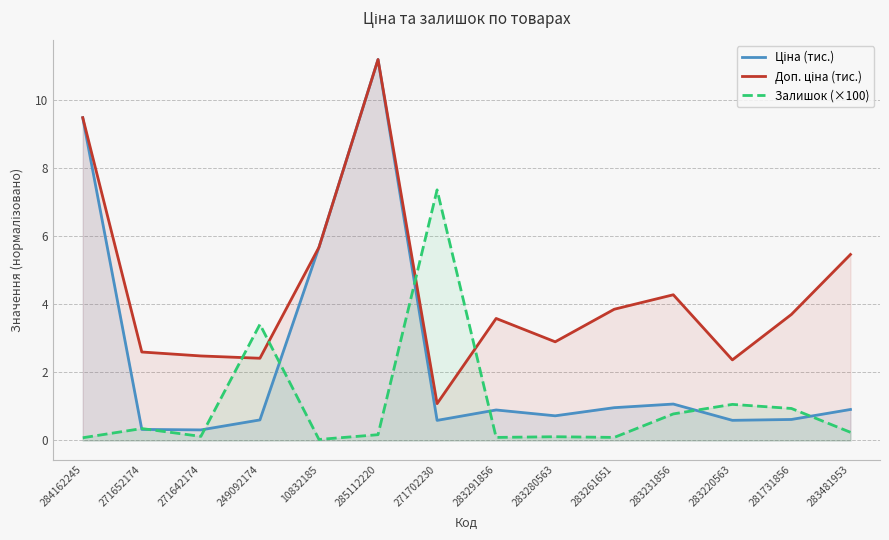

Which has a higher value, 271642174 or 271702230?

271702230